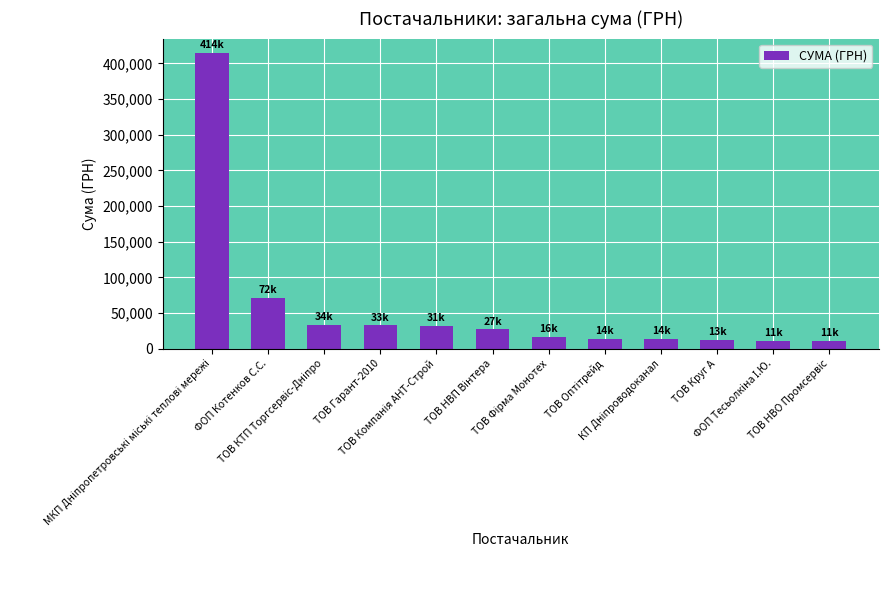

What is the greatest value displayed?

414158.9